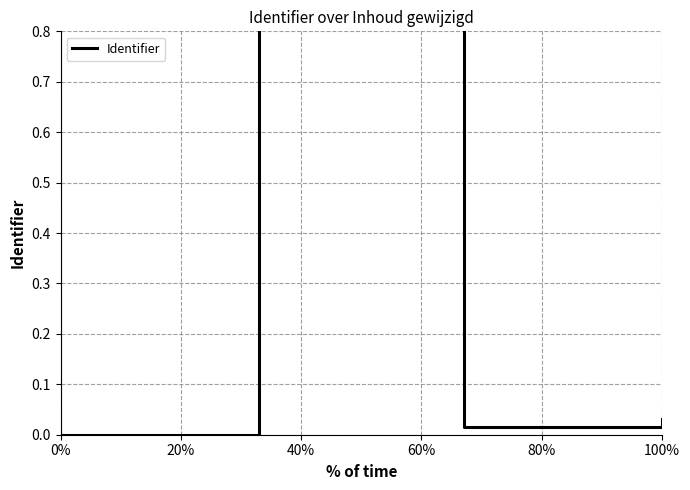

How many distinct data groups are displayed?

1